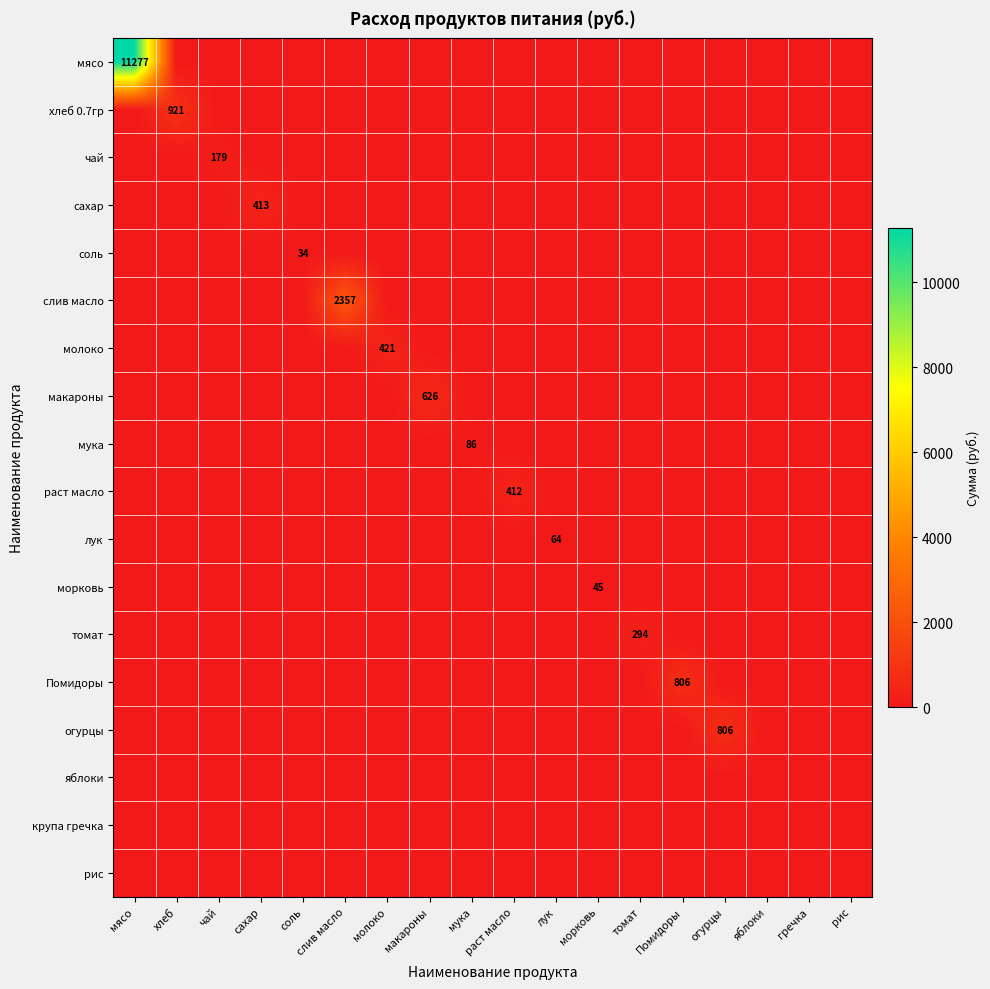

The value of Помидоры at Помидоры is 1226. True or false?

False